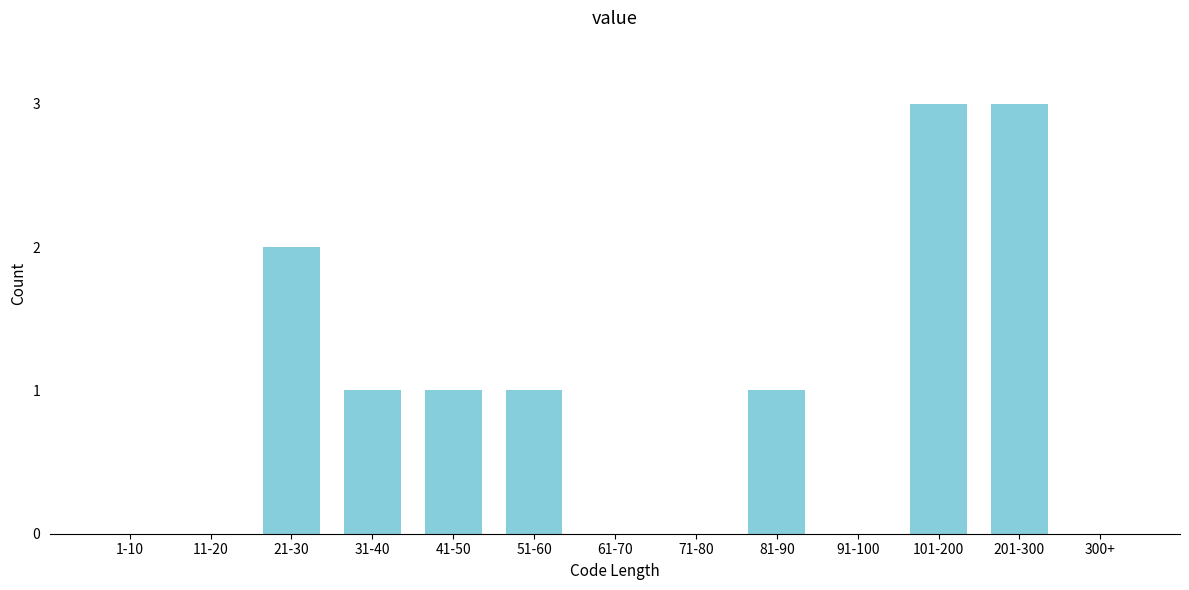

Reading left to right, transcribe all the data shown in this chart.

1-10=0	11-20=0	21-30=2	31-40=1	41-50=1	51-60=1	61-70=0	71-80=0	81-90=1	91-100=0	101-200=3	201-300=3	300+=0